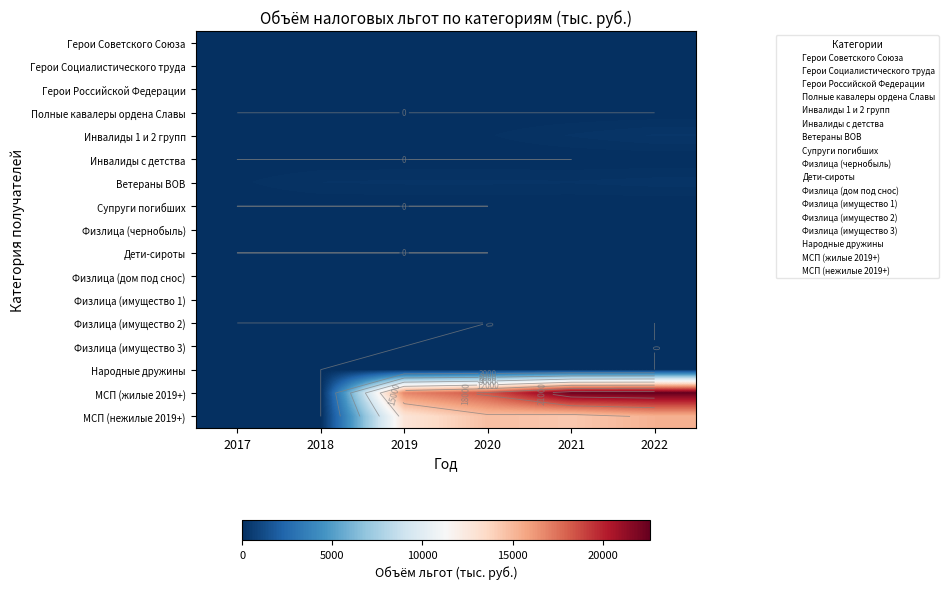

What is the total value across all series at 2018?

486.1